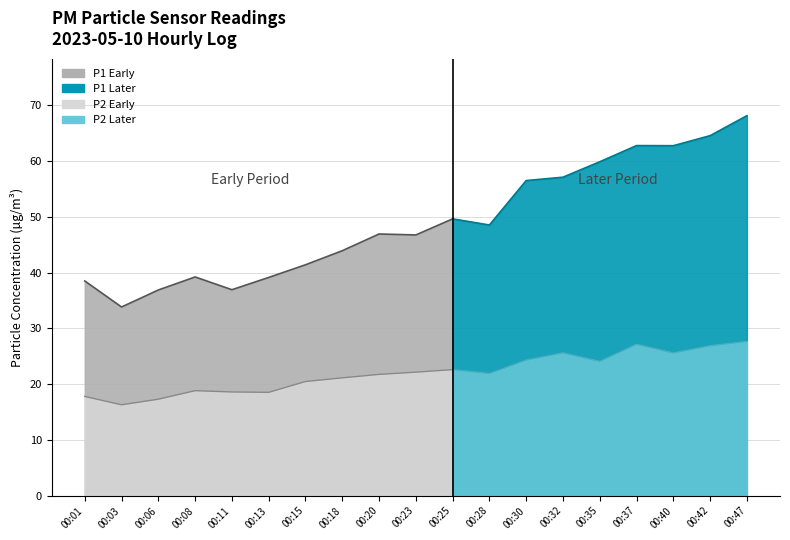

What is the difference between the P1 values at 00:03 and 00:20?

13.1